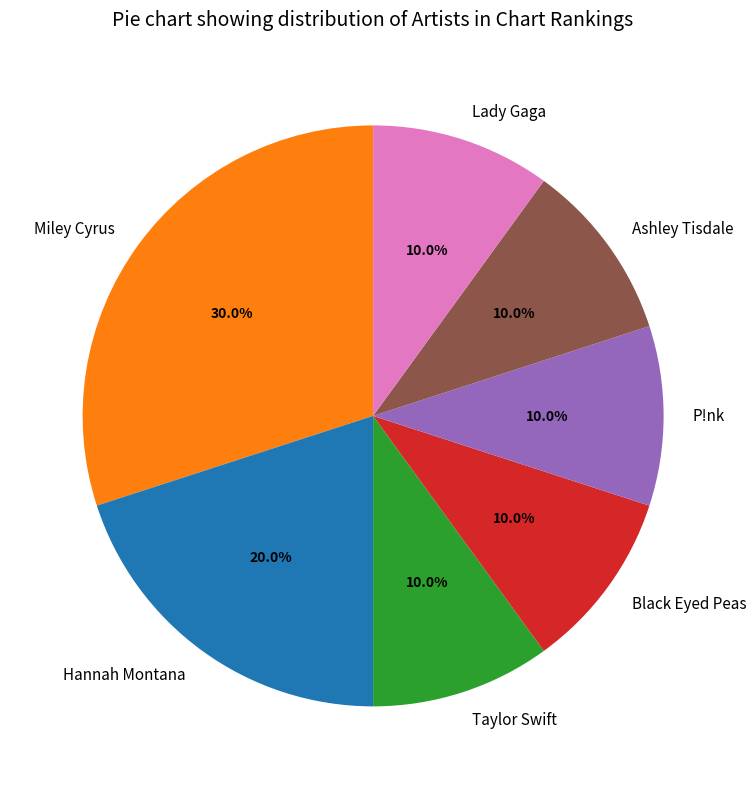

Does Black Eyed Peas represent more than half of the total?

No